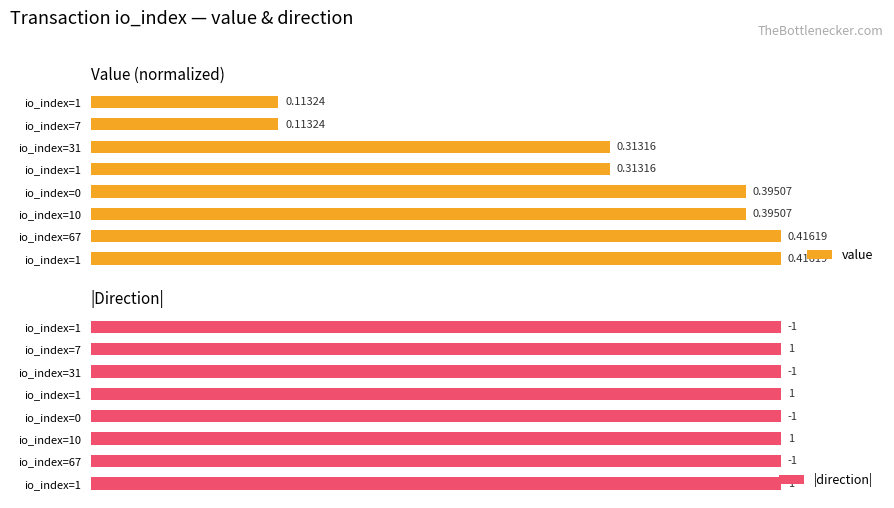

What are all the series names shown in the legend?

value, |direction|